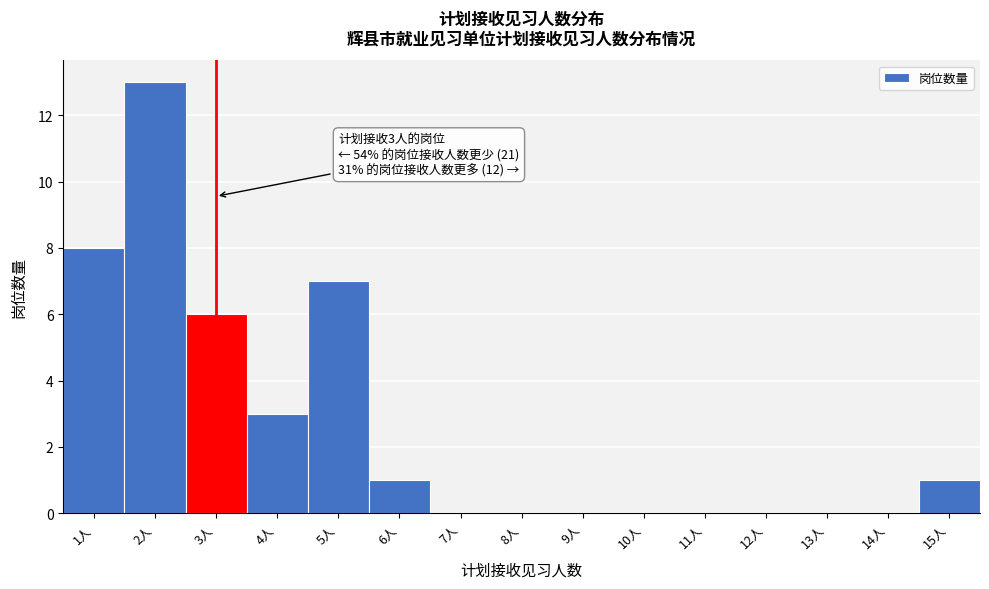

Over which range of the x-axis is the bar tallest?

1.5 to 2.5